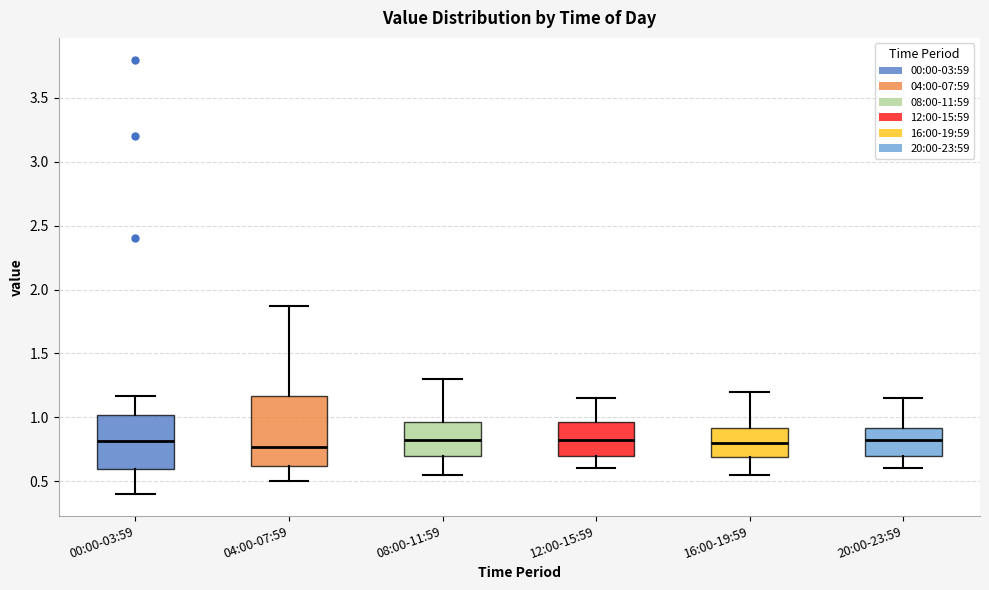

Reading left to right, read every box against the y-axis: the position of its median line, the range the box covers, and the ends of its whiskers. The values are not printed on the chart, so give them approximately, as read against the axis.

00:00-03:59: median 0.80, box 0.60 to 1.00, whiskers 0.40 to 1.15
04:00-07:59: median 0.75, box 0.60 to 1.15, whiskers 0.50 to 1.85
08:00-11:59: median 0.85, box 0.70 to 0.95, whiskers 0.55 to 1.30
12:00-15:59: median 0.85, box 0.70 to 0.95, whiskers 0.60 to 1.15
16:00-19:59: median 0.80, box 0.70 to 0.90, whiskers 0.55 to 1.20
20:00-23:59: median 0.85, box 0.70 to 0.90, whiskers 0.60 to 1.15